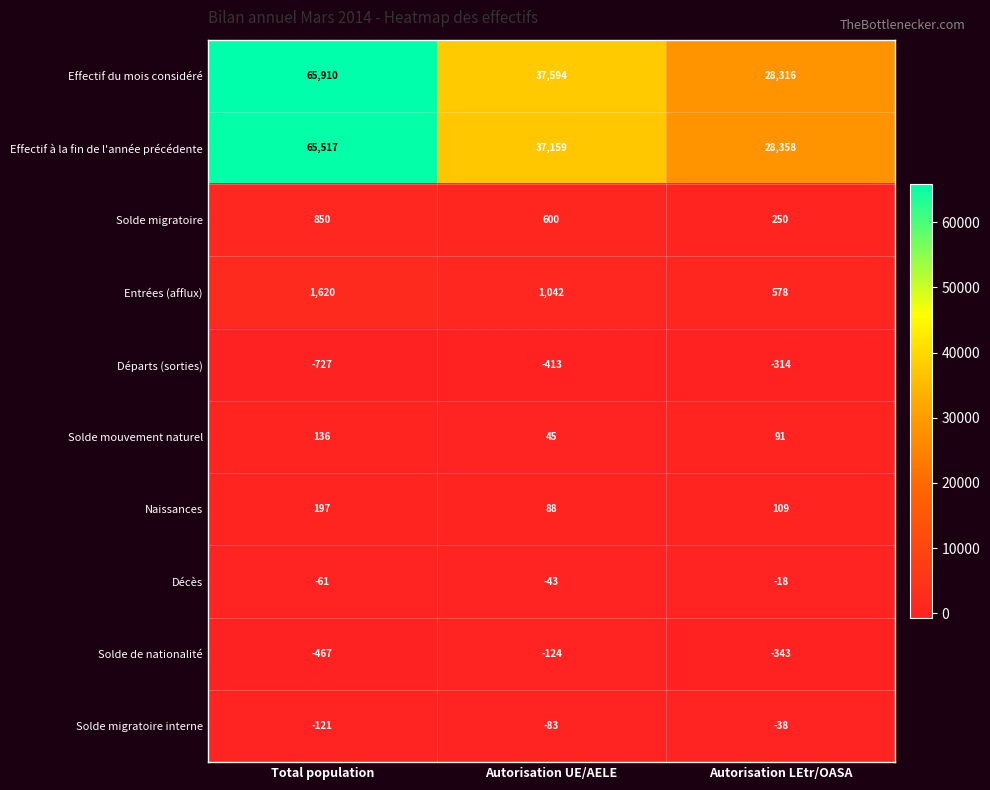

How many distinct data groups are displayed?

10